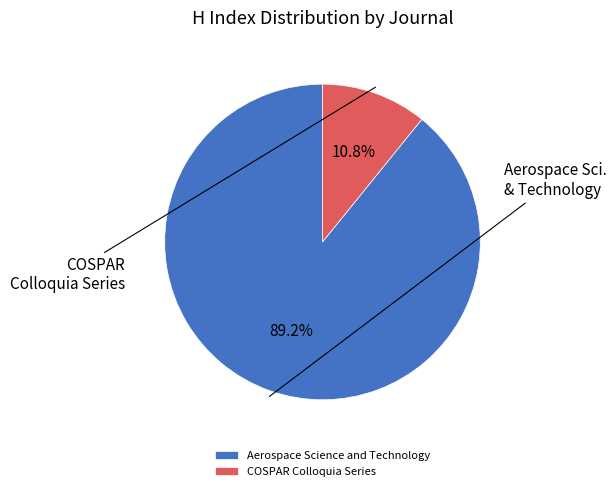

Which category has the biggest portion of the pie?

Aerospace Science and Technology